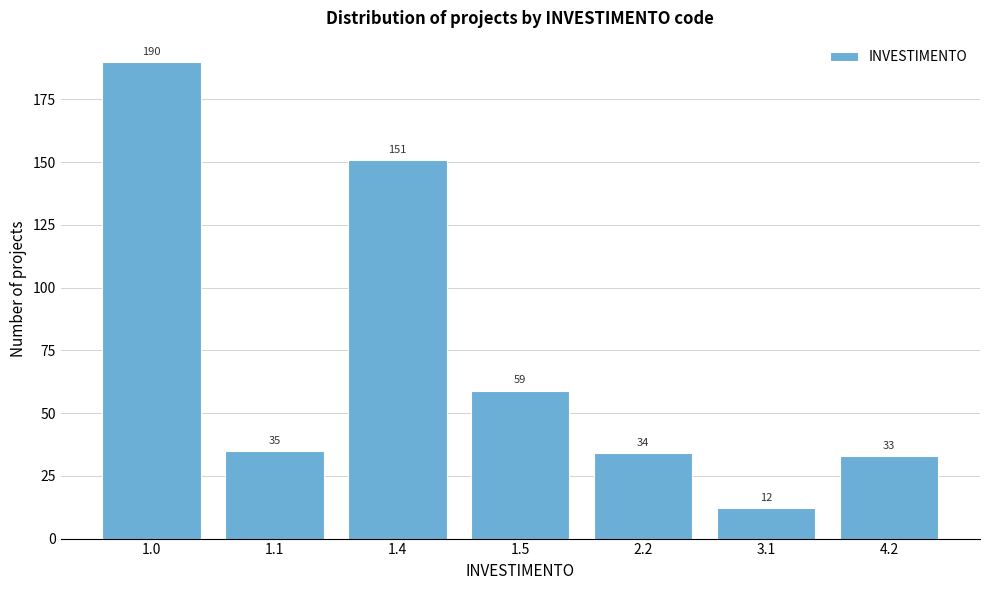

Reading left to right, what are all the values shown in this chart?

1.0=190	1.1=35	1.4=151	1.5=59	2.2=34	3.1=12	4.2=33